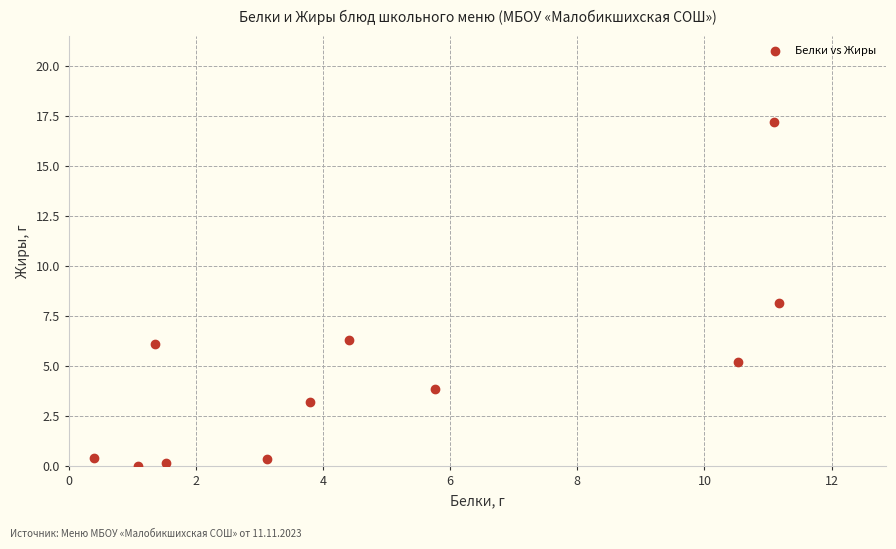

What is the range of Y values (max minus min)?

17.2